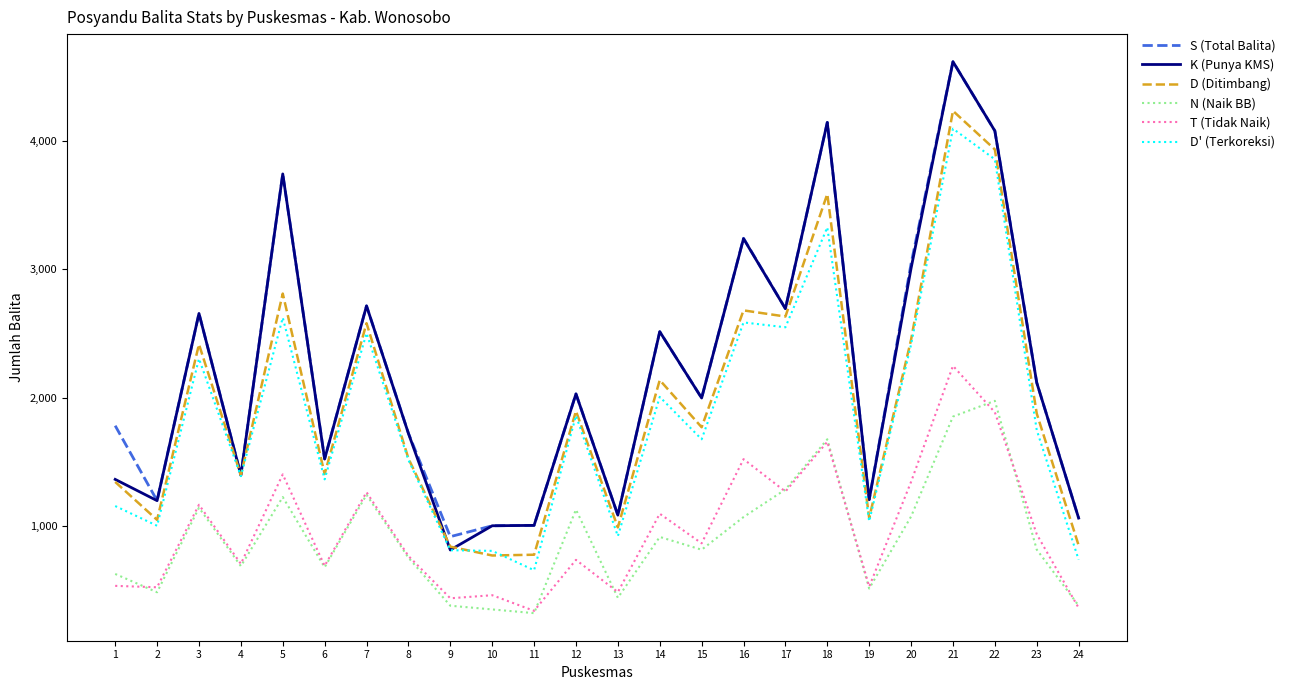

True or false: D (Ditimbang) has more than 0 interior local peaks.

True